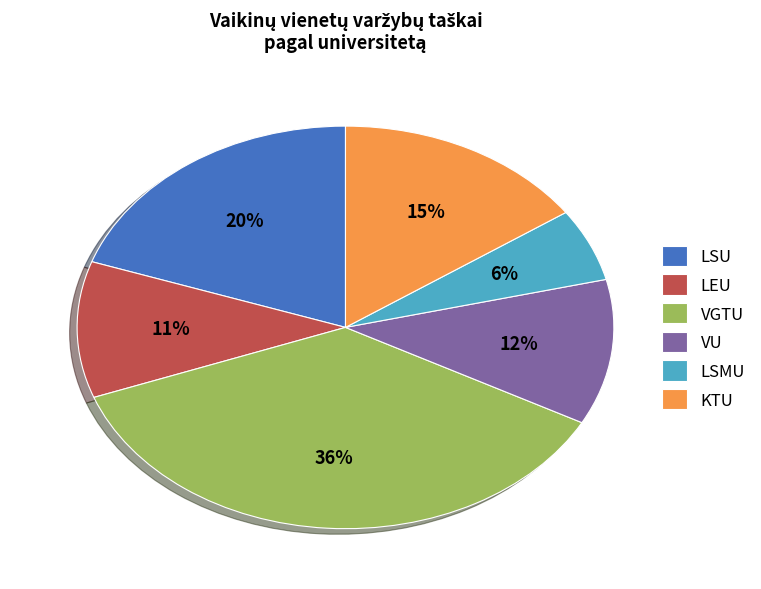

How many slices are in this pie chart?

6